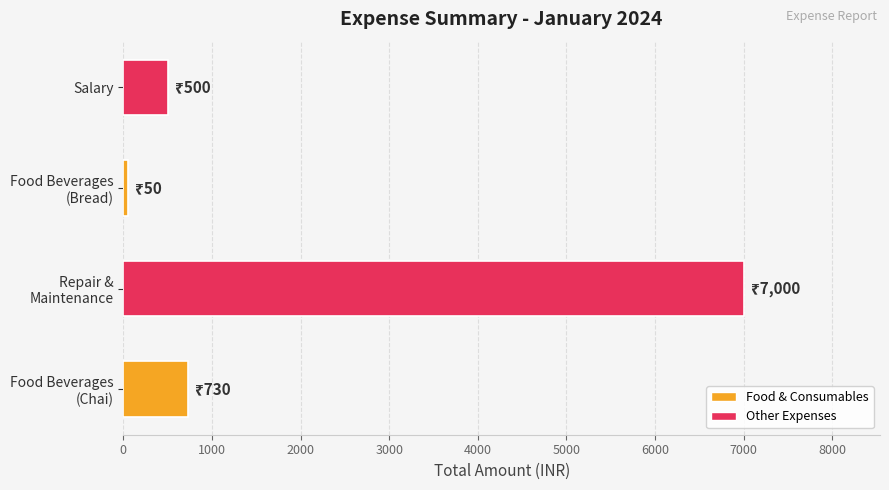

Are the bars grouped side by side (vs. stacked)?

No